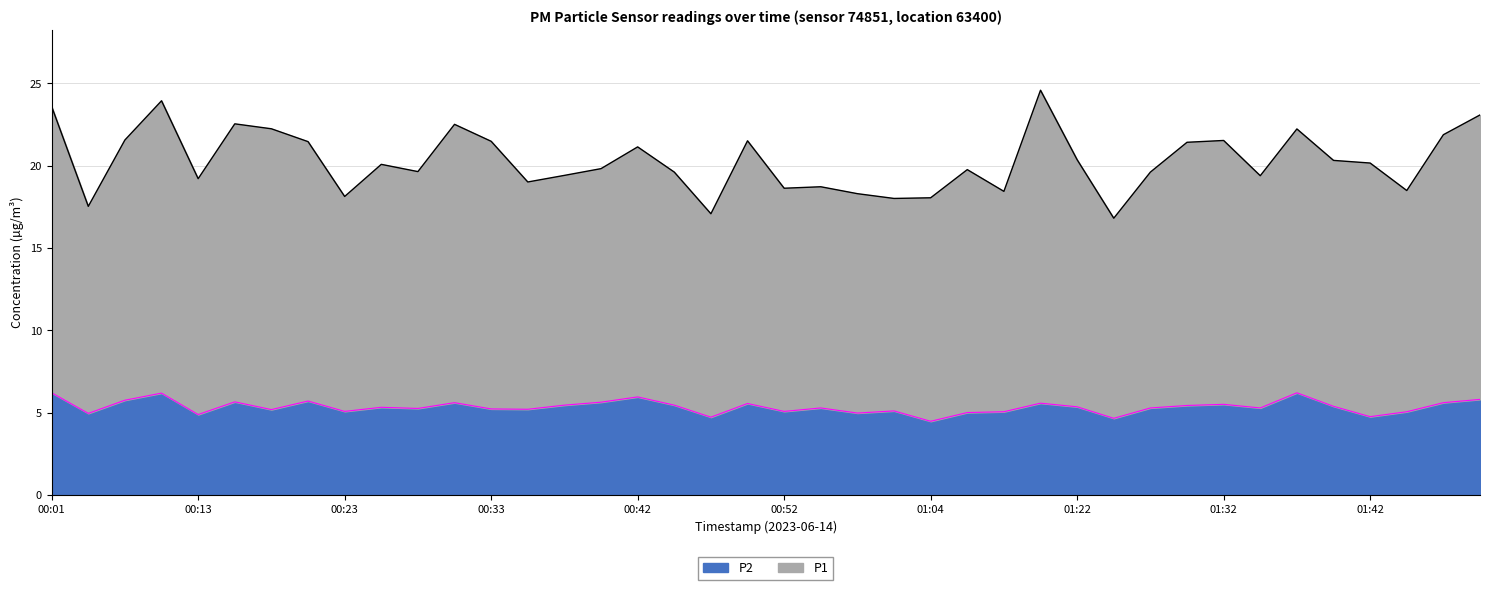

True or false: P1 and P2 cross at least once.

False